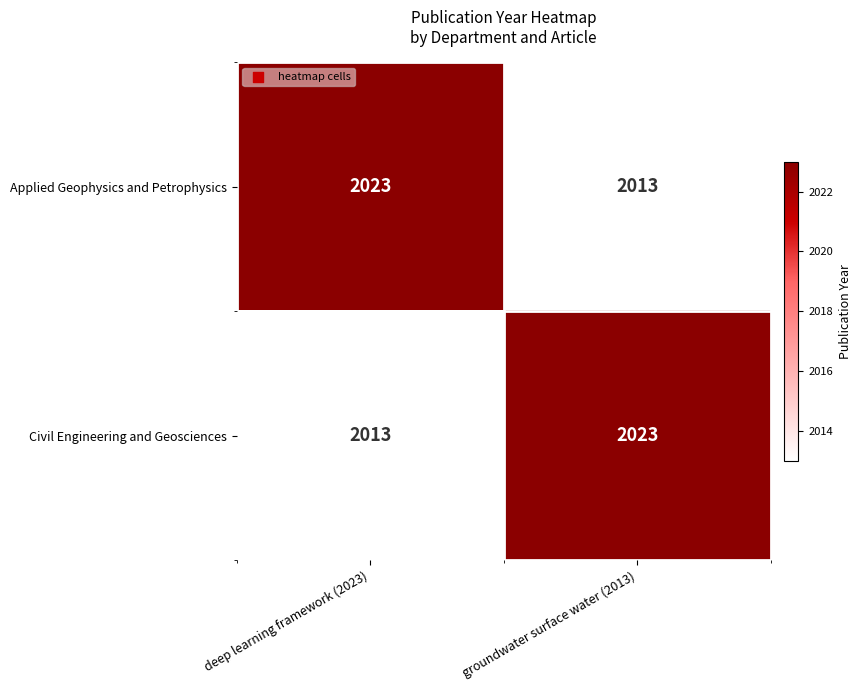

What is the difference between the Applied Geophysics and Petrophysics values at deep learning framework (2023) and groundwater surface water (2013)?

10